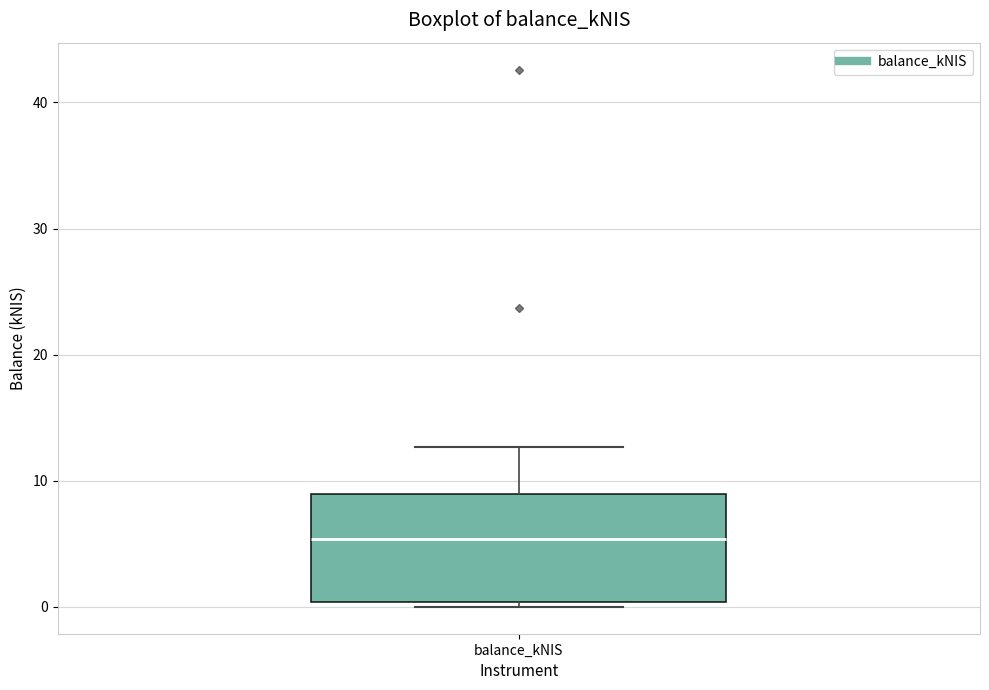

Read this box plot against the y-axis: the position of the median line, the range covered by the box, and the ends of both whiskers. The values are not printed on the chart, so give them approximately, as read against the axis.

median 5, box 0 to 9, whiskers 0 (just below the box's lower edge) to 13